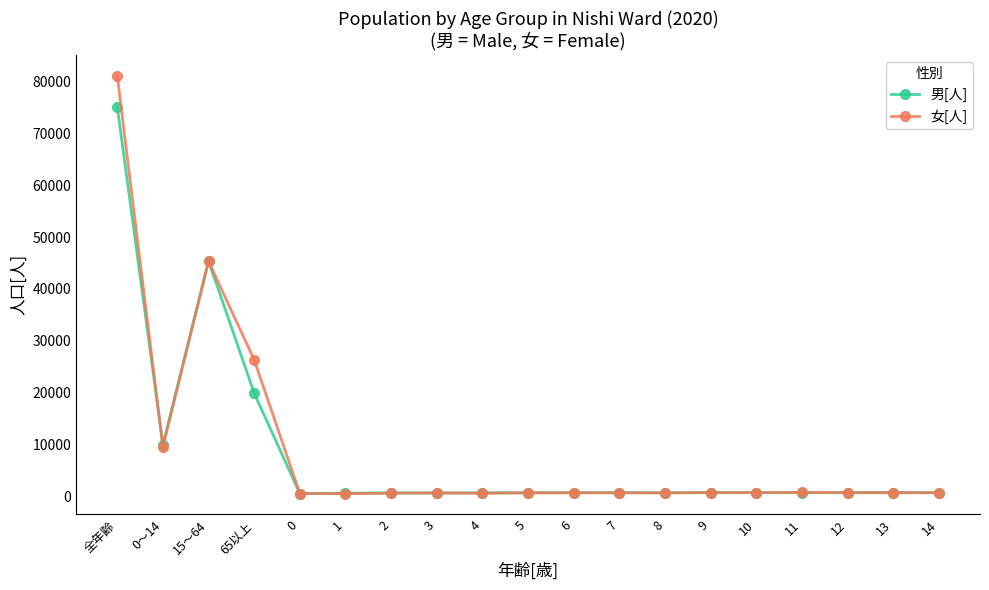

At which category does the chart reach its peak across all series?

全年齢